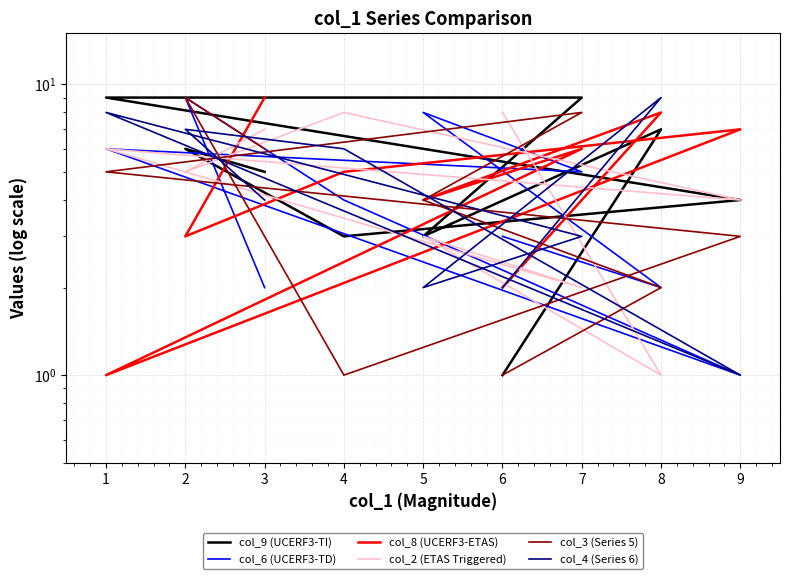

How many intersections are there between col_8 (UCERF3-ETAS) and col_2 (ETAS Triggered)?

5